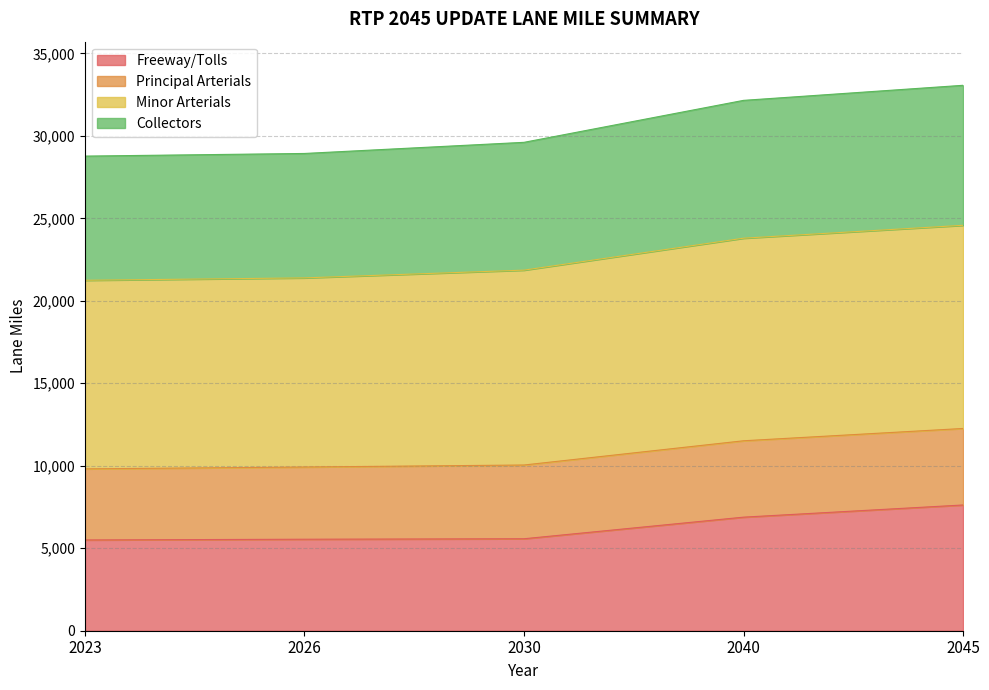

Is the value of Collectors at 2026 greater than the value of Freeway/Tolls at 2040?

Yes